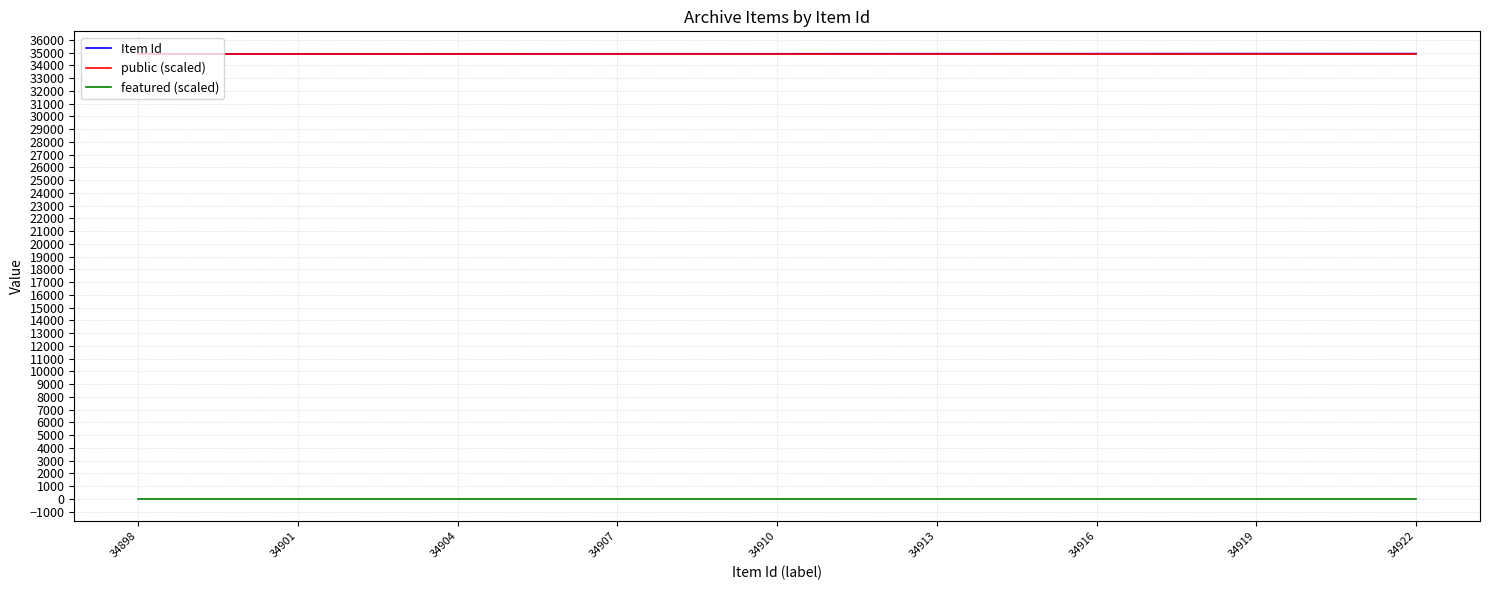

True or false: featured (scaled) and Item Id cross at least once.

False